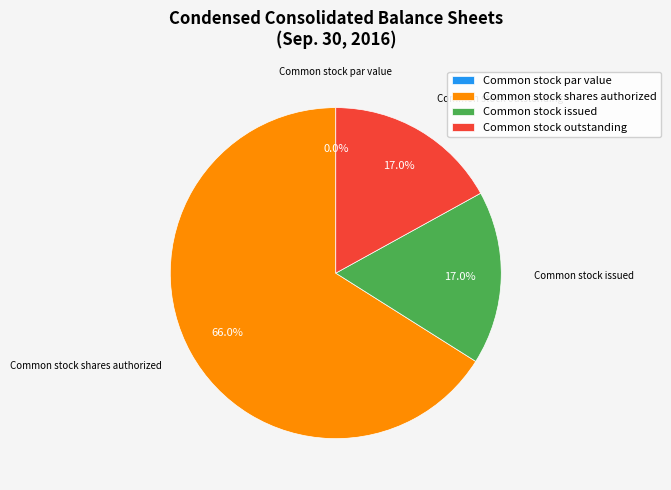

Is the sum of Common stock shares authorized and Common stock issued greater than half?

Yes